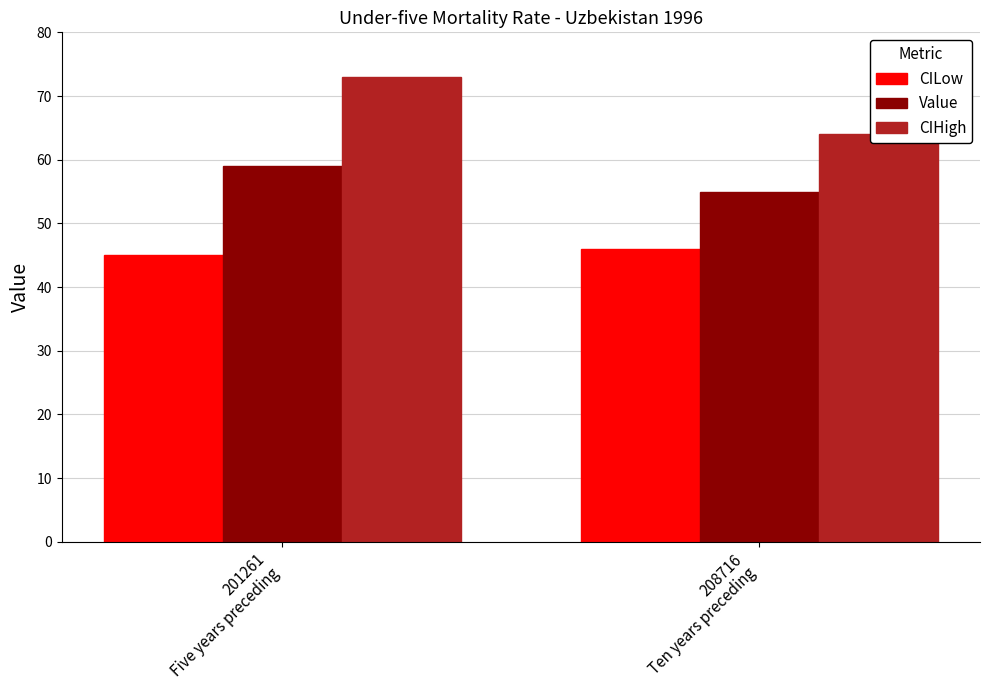

Rank the series by their average value, from lowest to highest.

CILow, Value, CIHigh